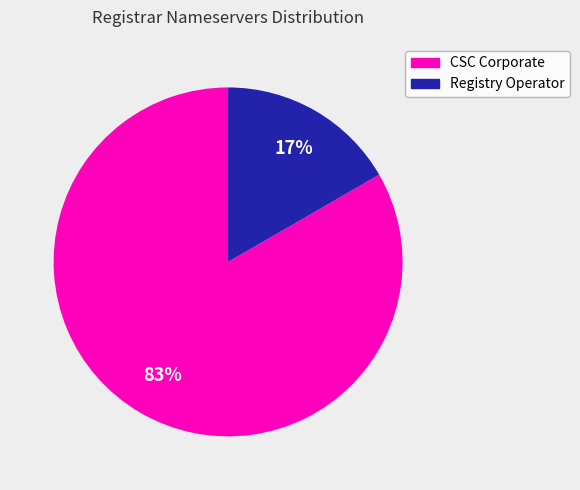

To the nearest percent, what is the average slice percentage?

50%